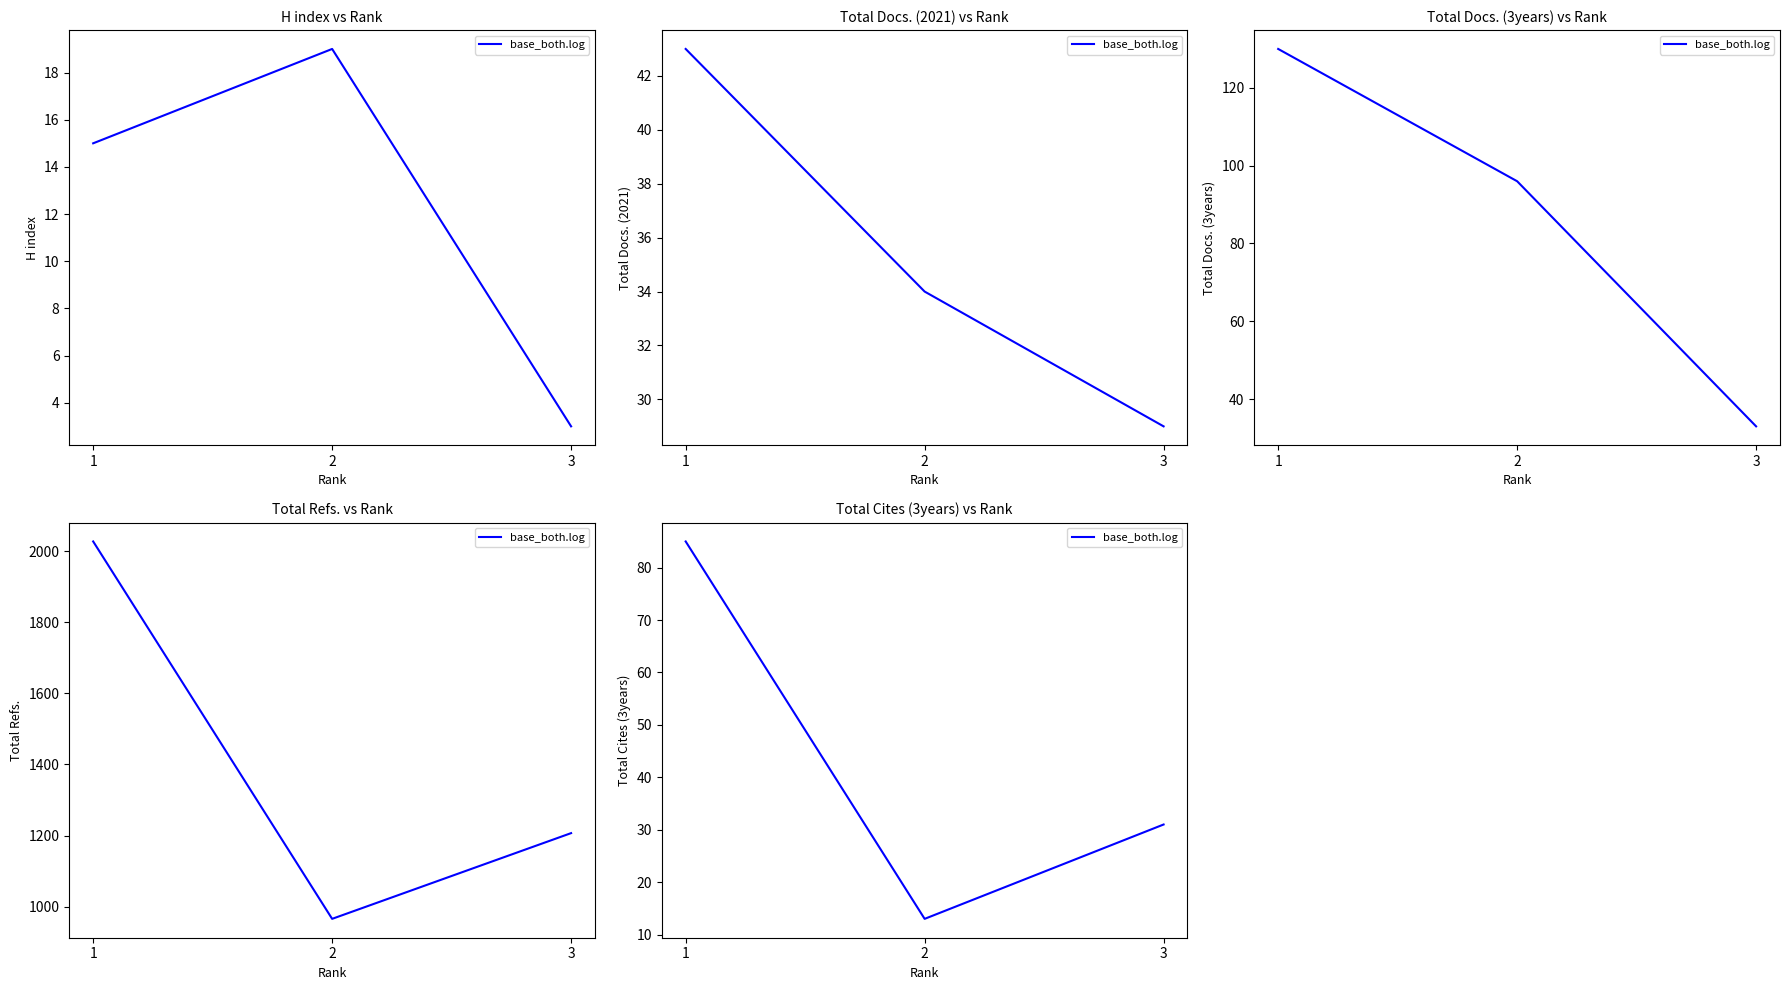

Is it true that the value at 2 is 20?

False